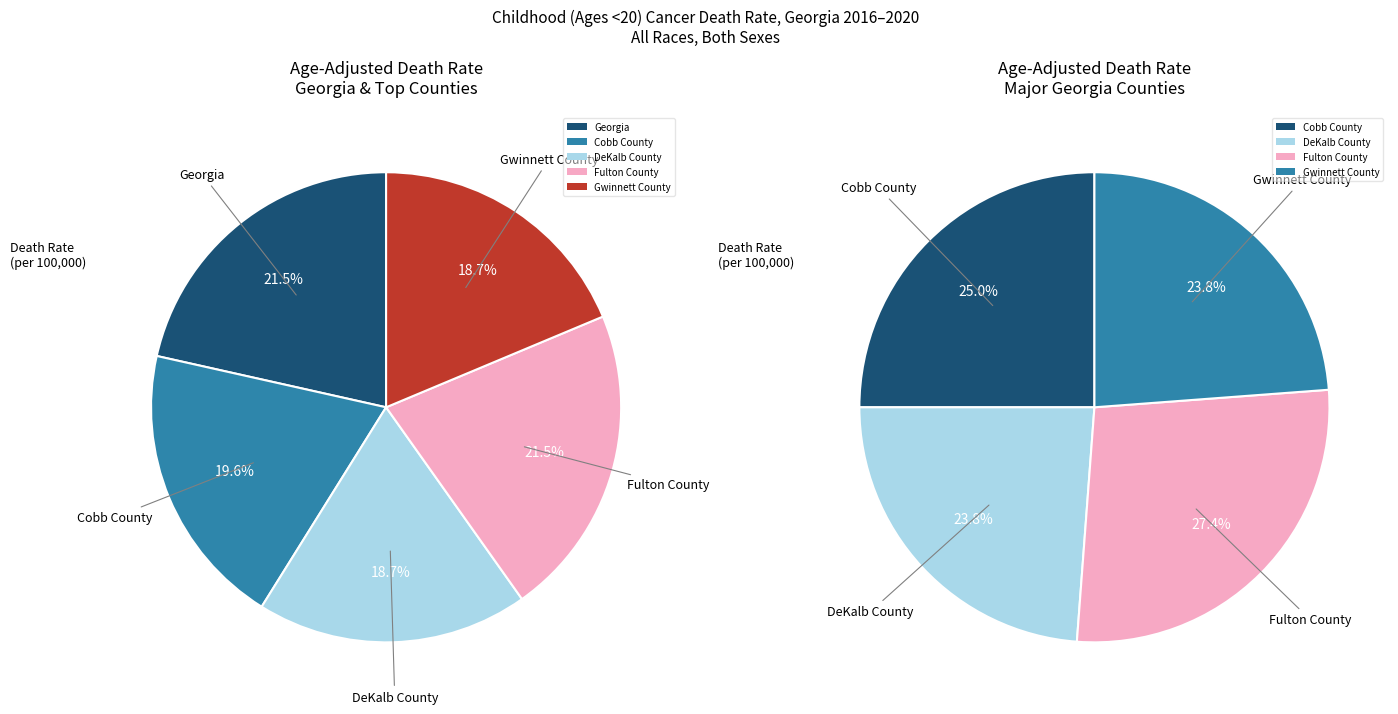

Between Georgia and Gwinnett County, which is larger?

Georgia